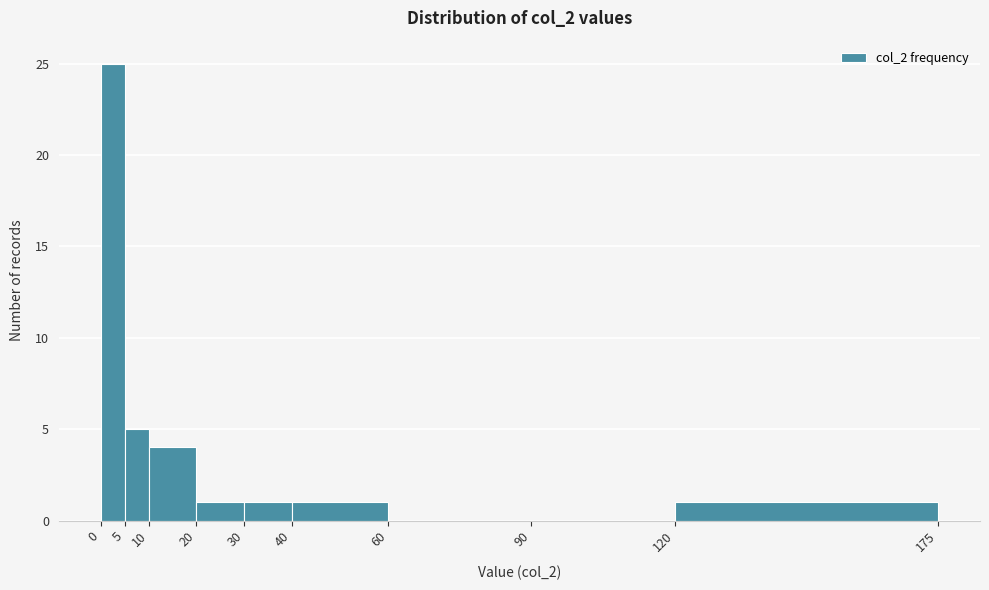

Reading left to right, transcribe this chart: for each bar, give the range it covers on the x-axis and its height. The values are not printed on the chart, so give them approximately, as read against the axis.

0 to 5: 25
5 to 10: 5
10 to 20: 4
20 to 30: 1
30 to 40: 1
40 to 60: 1
60 to 90: 0
90 to 120: 0
120 to 175: 1